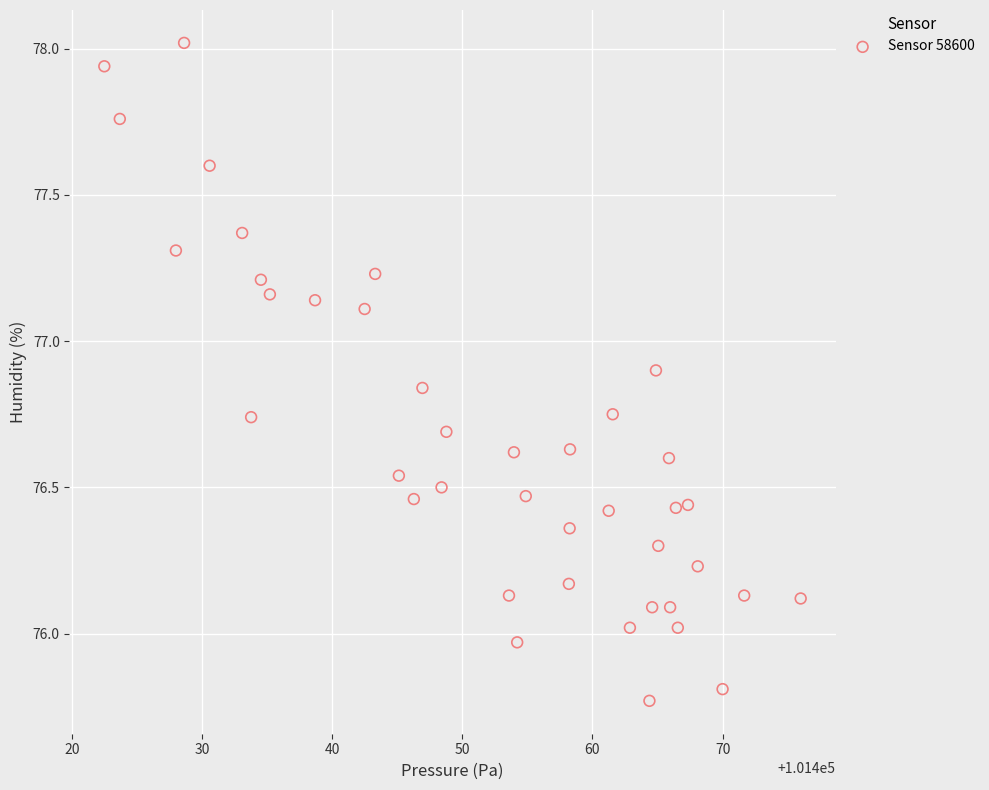

What is the range of X values (max minus min)?

53.5